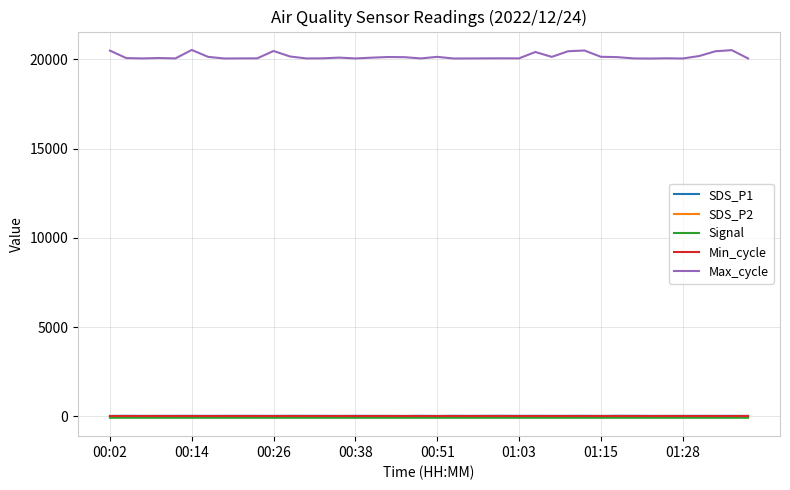

Which series has the largest total across all categories?

Max_cycle